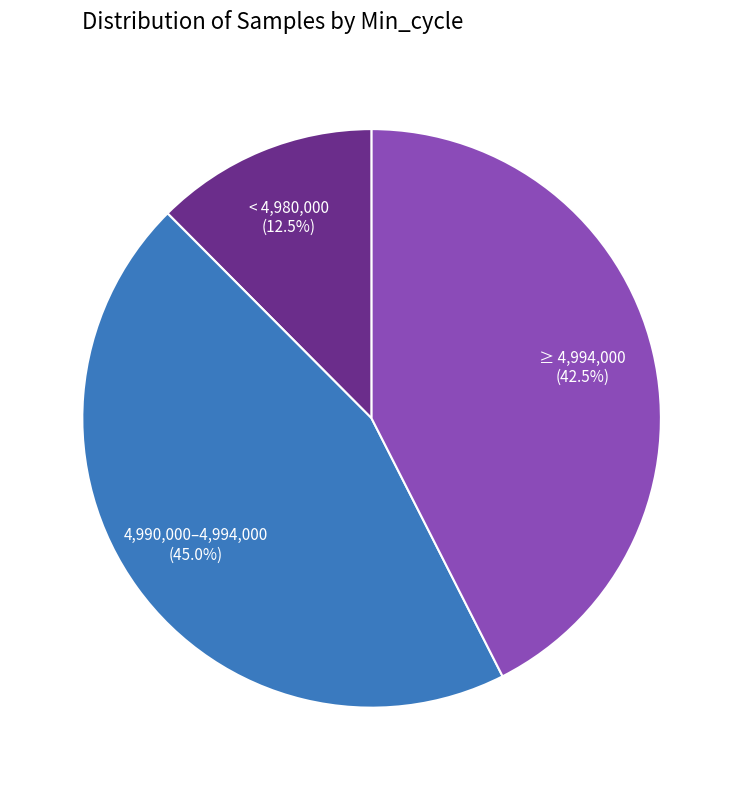

Is there any slice that represents more than half of the pie?

No